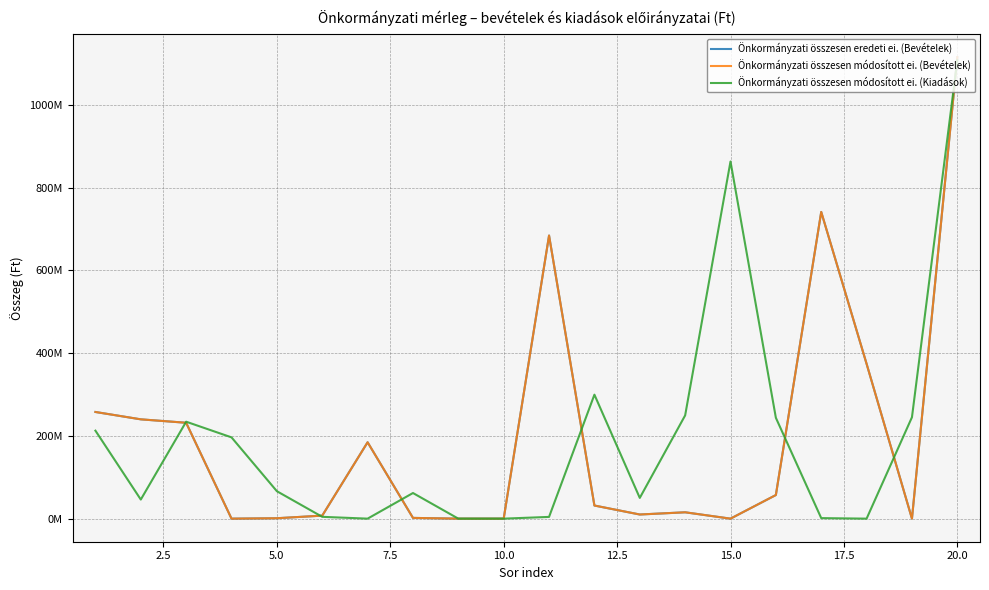

What is the sum of all Önkormányzati összesen módosított ei. (Bevételek) values?

3953015052